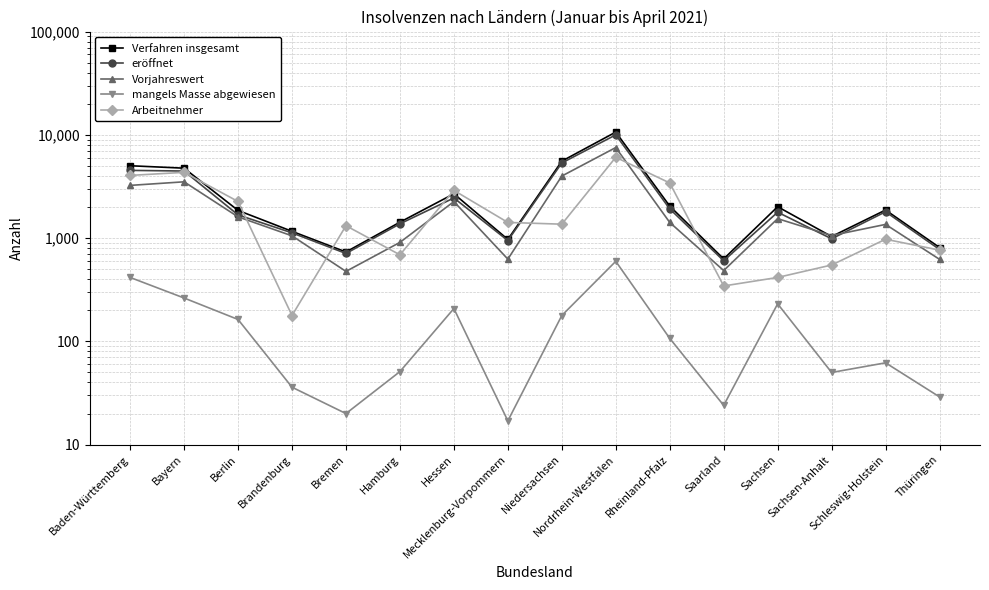

In eröffnet, how many points are higher than both neighbors (excluding endpoints)?

4